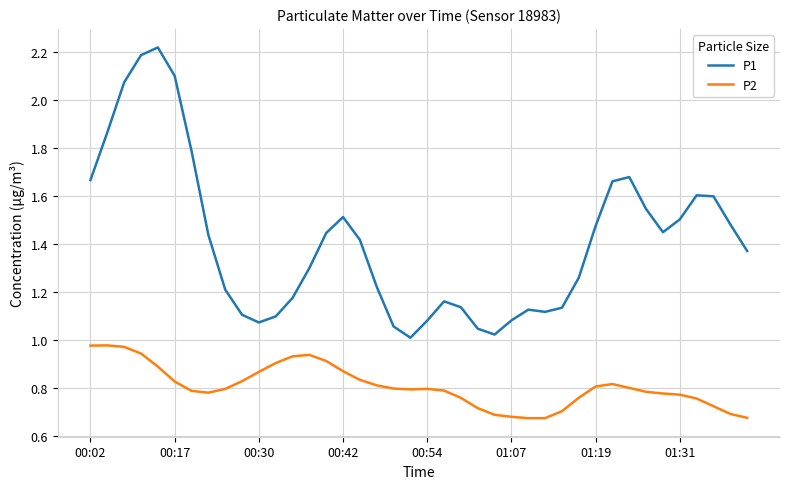

What are all the series names shown in the legend?

P1, P2